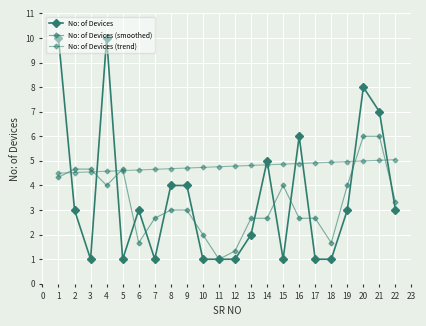

The No: of Devices (smoothed) series shows 5.6 at 17. True or false?

False